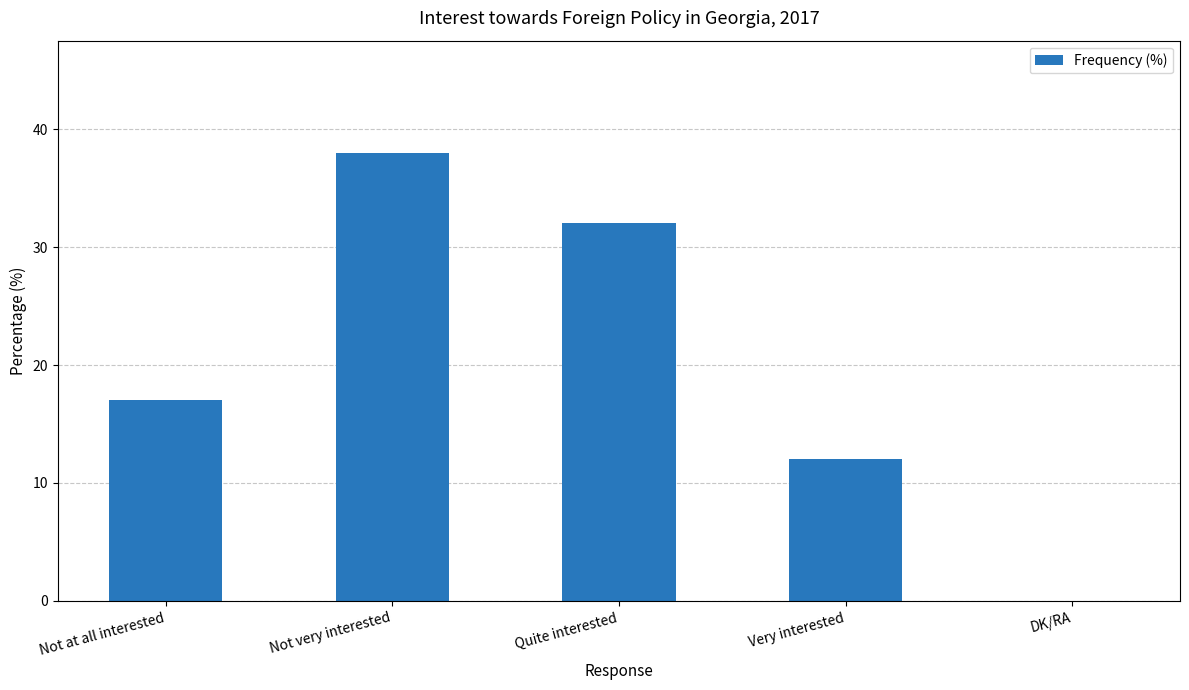

What is the greatest value displayed?

38